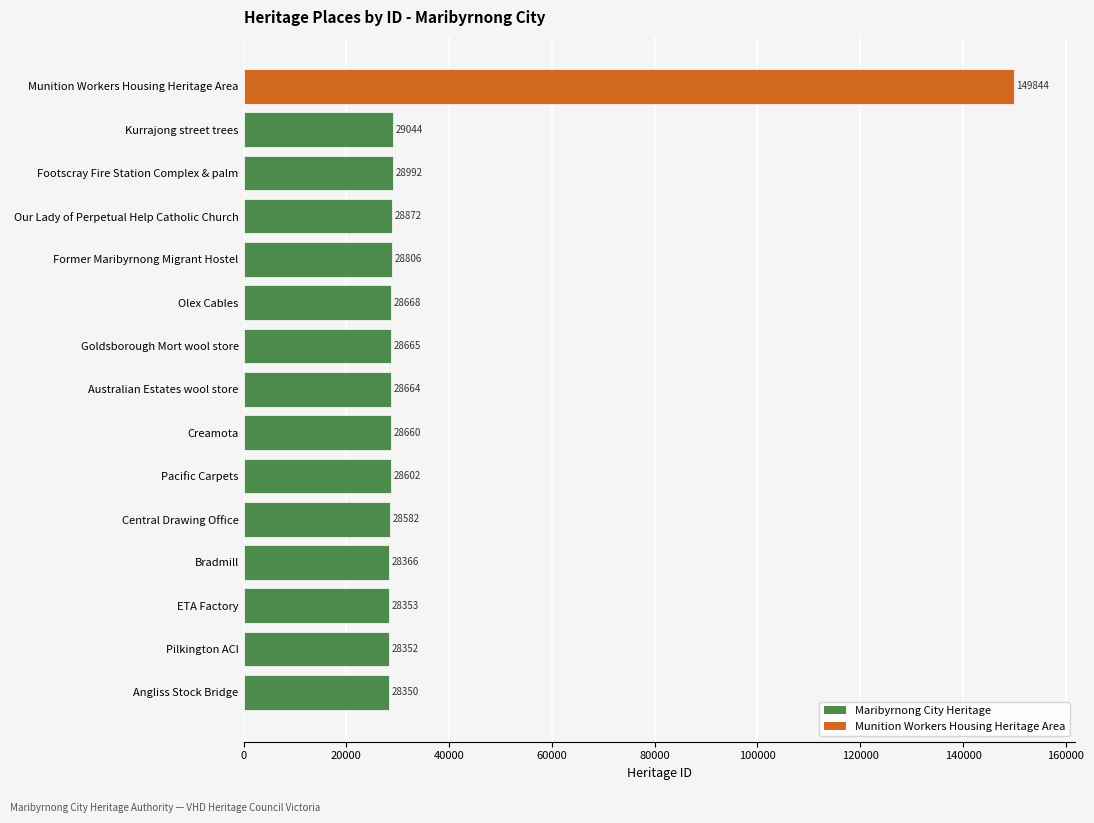

What is the sum of all values?

550820